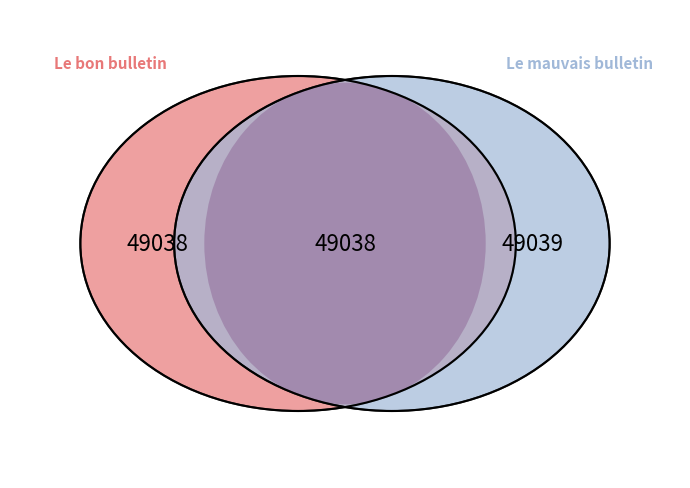

Is it true that Le bon bulletin is 64% of the pie?

False